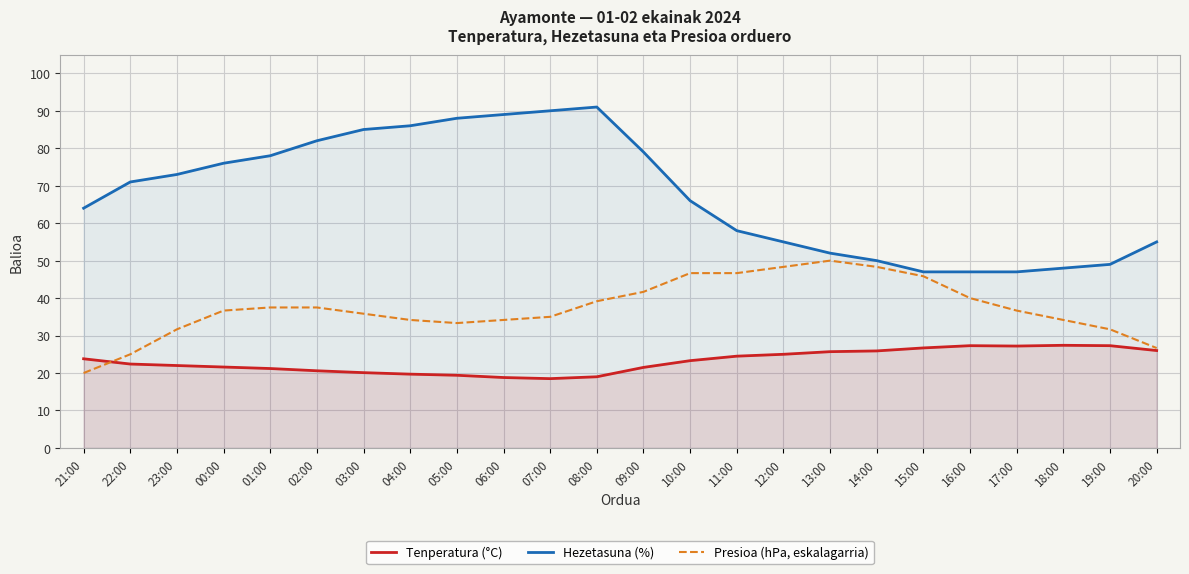

The Hezetasuna (%) series shows 50.0 at 14:00. True or false?

True